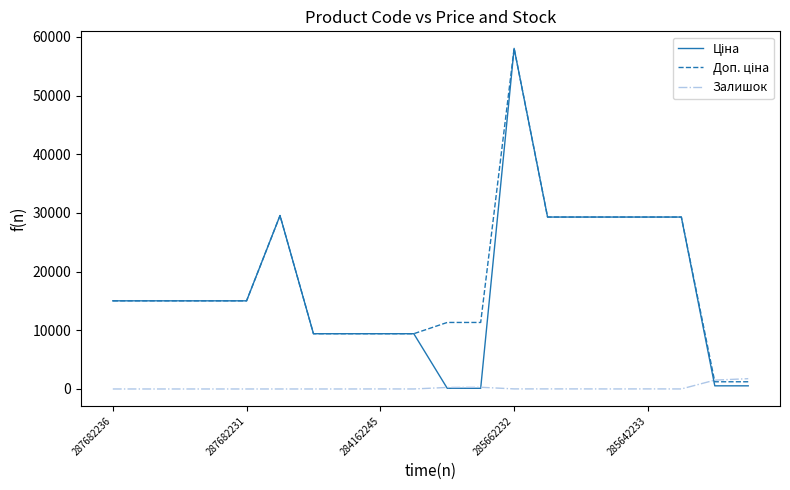

How many lines are shown in the chart?

3